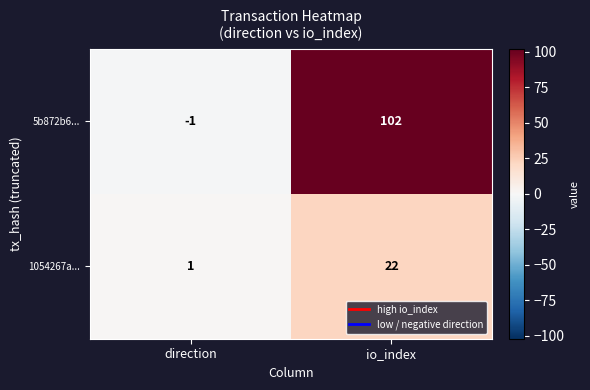

Is it true that 1054267a... equals 1 at direction?

True